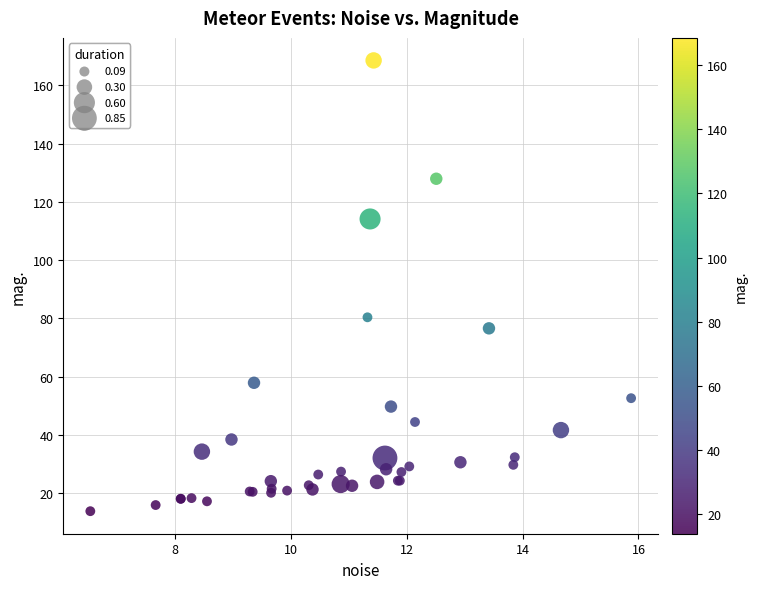

What Y value in the scatter plot is closest to 91?

80.3